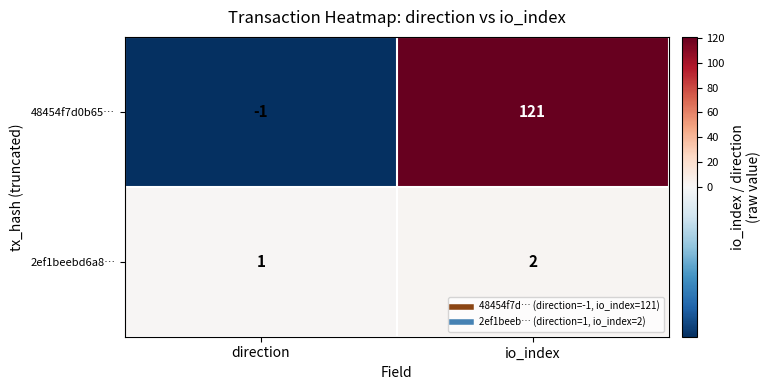

Is the value of 48454f7d0b65… at io_index greater than the value of 2ef1beebd6a8… at direction?

Yes